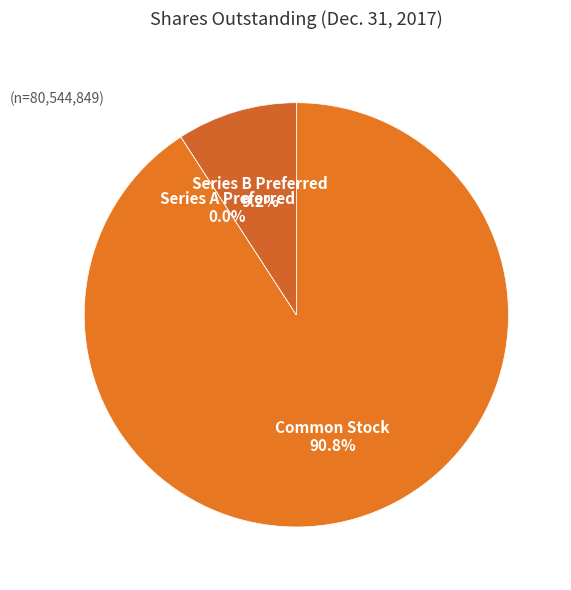

Which slice is the largest?

Common Stock